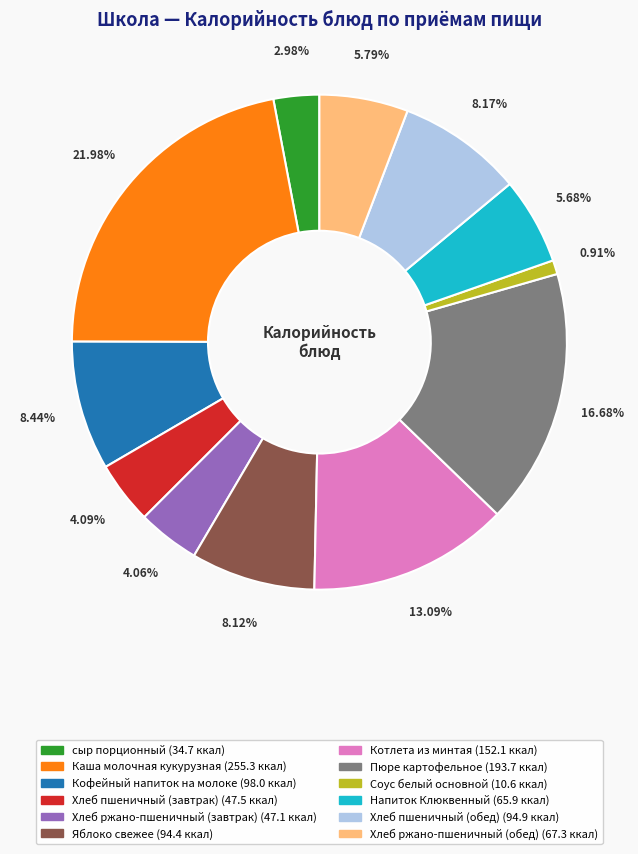

Between Напиток Клюквенный and Кофейный напиток на молоке, which is larger?

Кофейный напиток на молоке